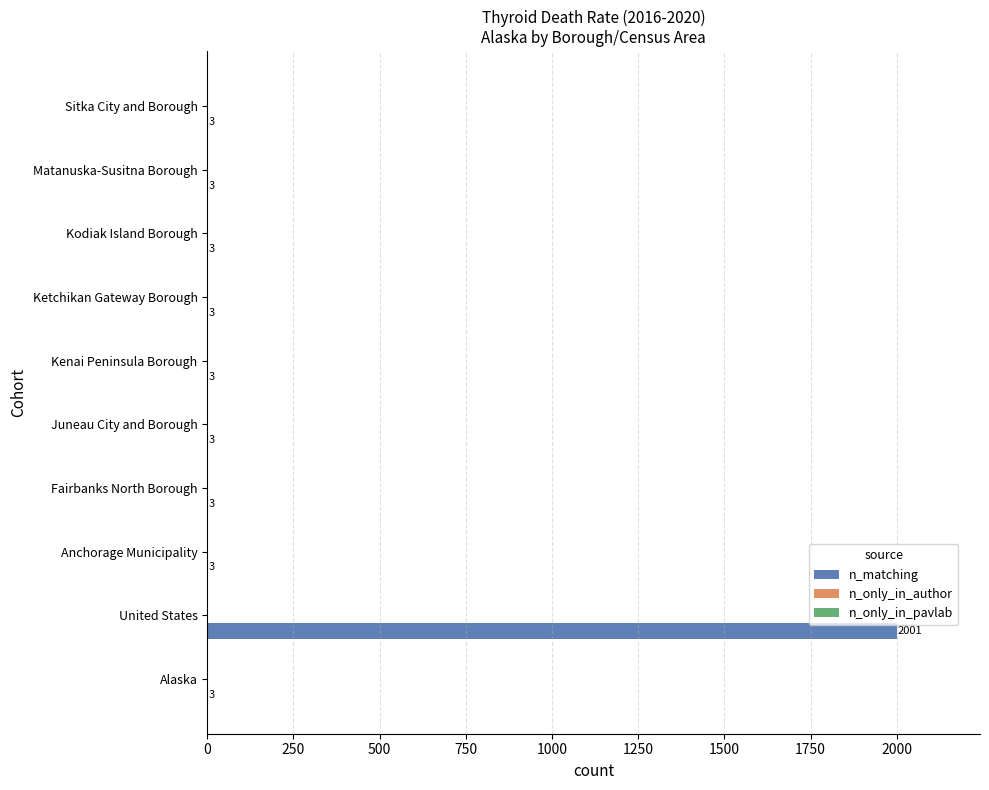

At which category does the chart reach its peak across all series?

United States